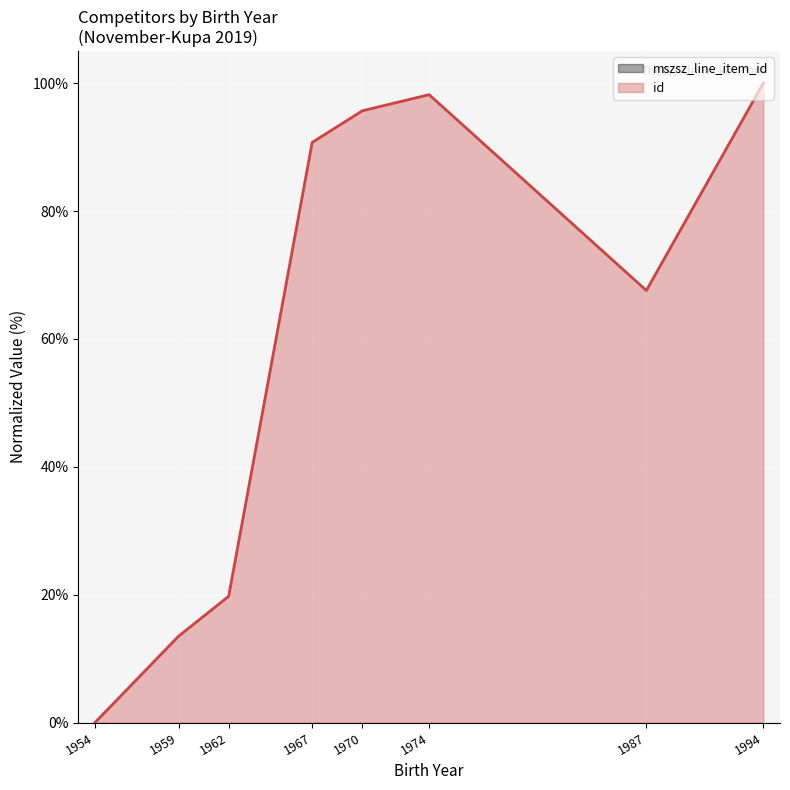

True or false: id and mszsz_line_item_id cross at least once.

False